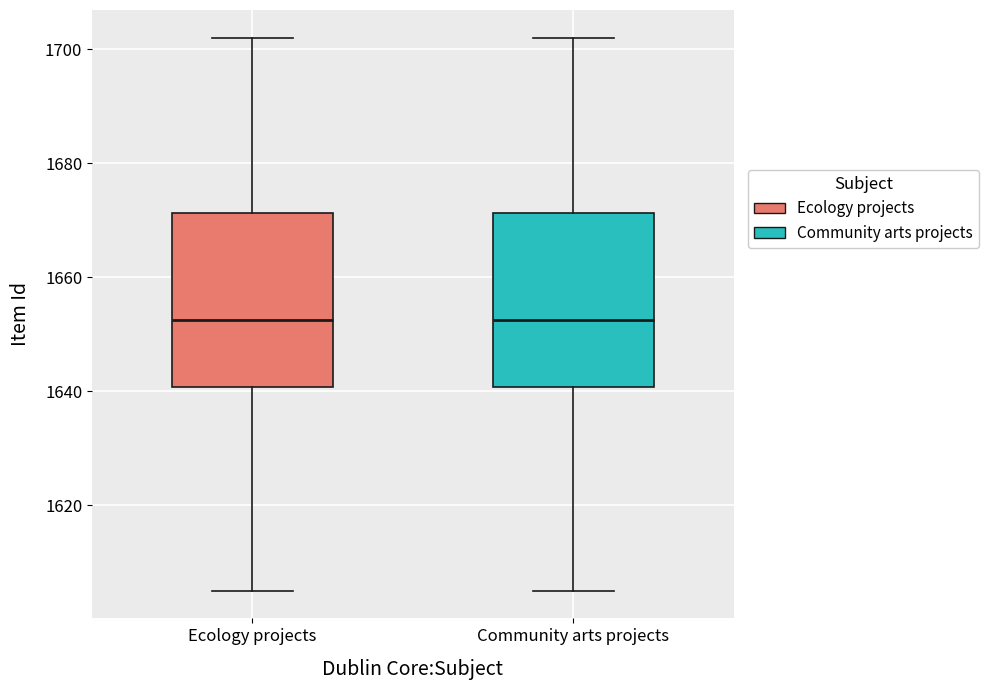

Reading left to right, transcribe this box plot: for each box, give where its median line is, the range the box spans, and where its two whiskers end, as read against the y-axis. The values are not printed on the chart, so give them approximately, as read against the axis.

Ecology projects: median 1652, box 1640 to 1672, whiskers 1606 to 1702
Community arts projects: median 1652, box 1640 to 1672, whiskers 1606 to 1702